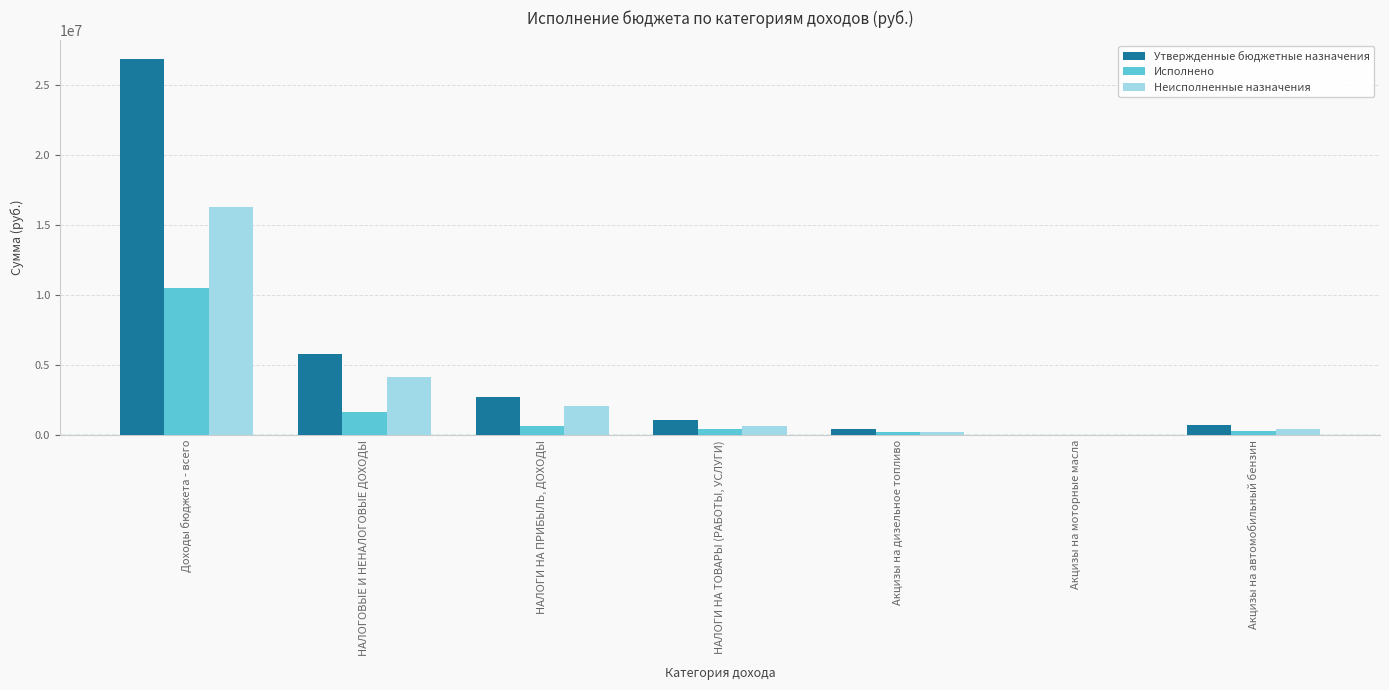

At which category is the sum across all series the highest?

Доходы бюджета - всего